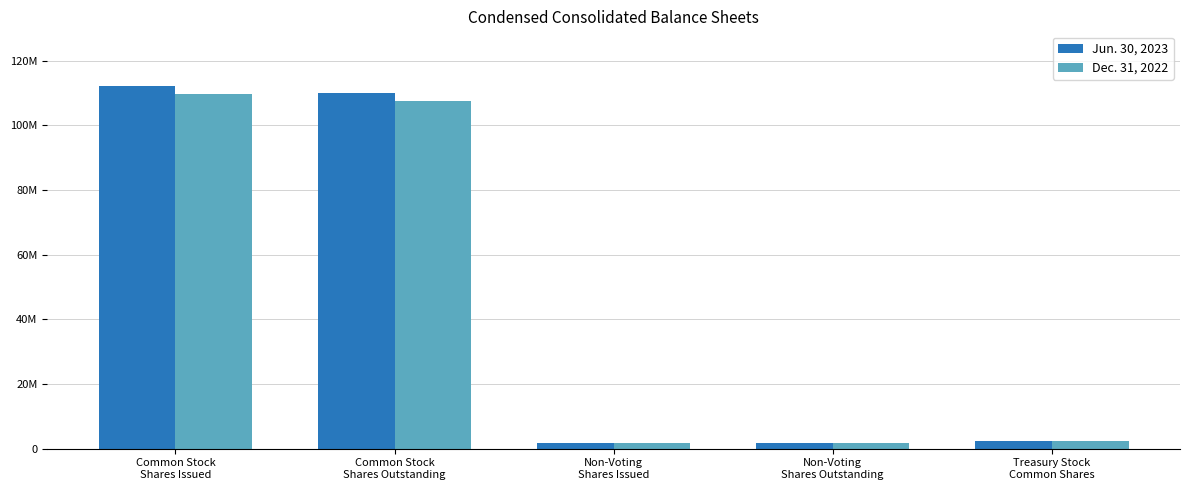

What is the label of the 2nd bar from the left?

Common Stock
Shares Outstanding